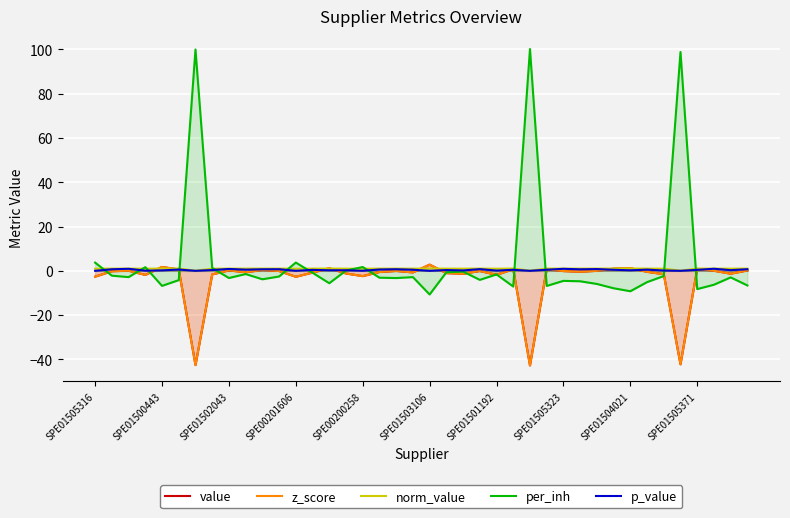

Where does the value series first go above 0?

SPE01502043